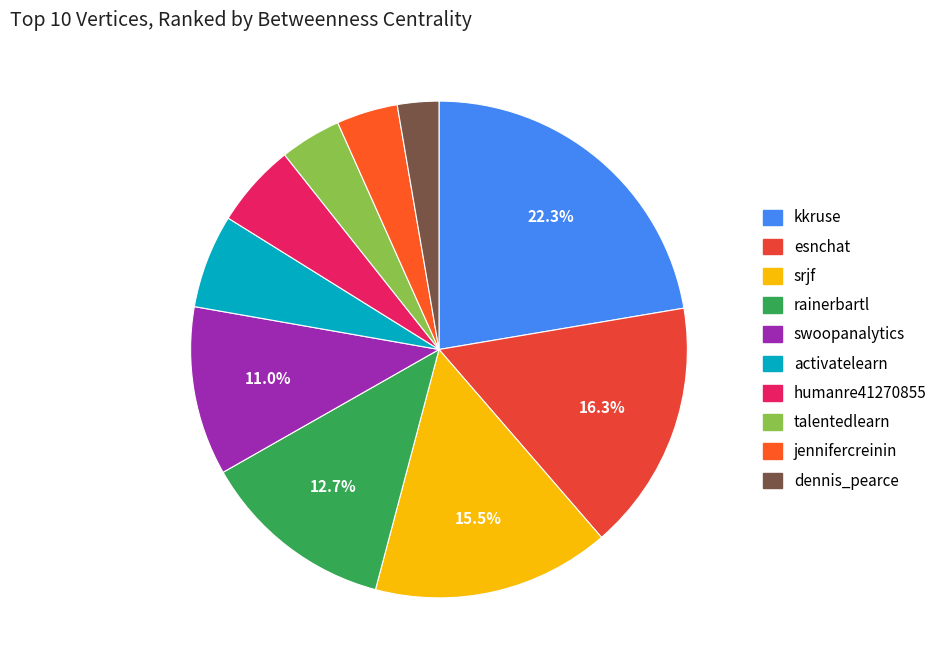

Approximately how many times larger is the value at rainerbartl compared to humanre41270855?

2.3